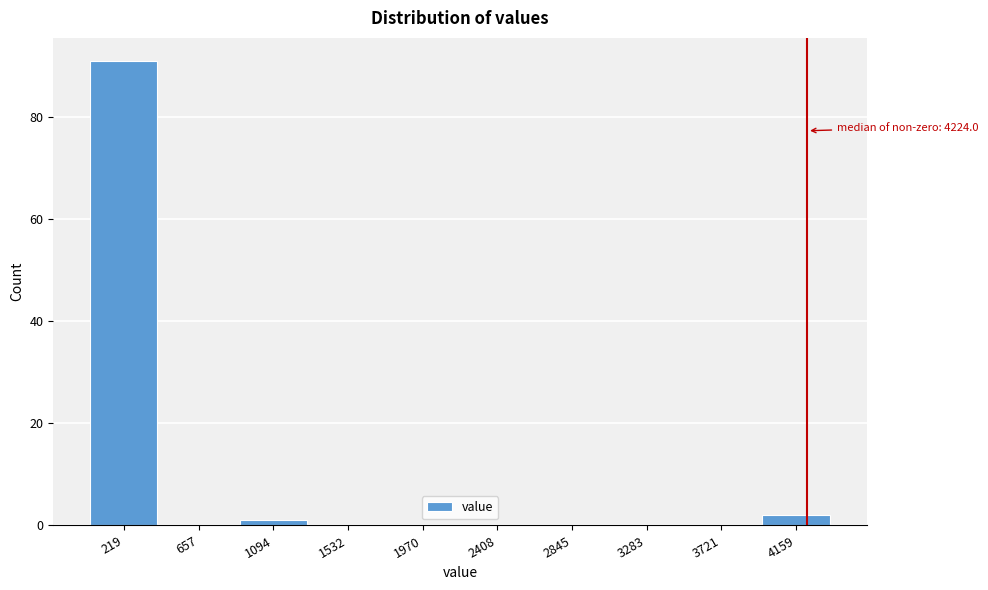

Which range on the x-axis has the tallest bar?

0 to 450